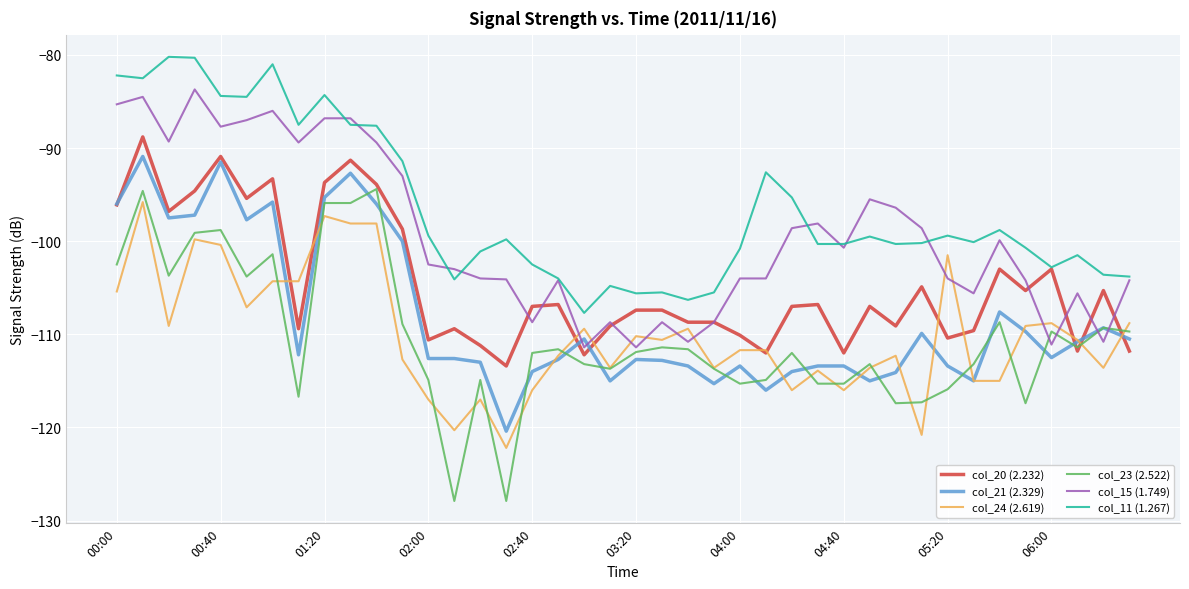

What is the difference between the maximum and minimum values in the col_21 (2.329) series?

29.5